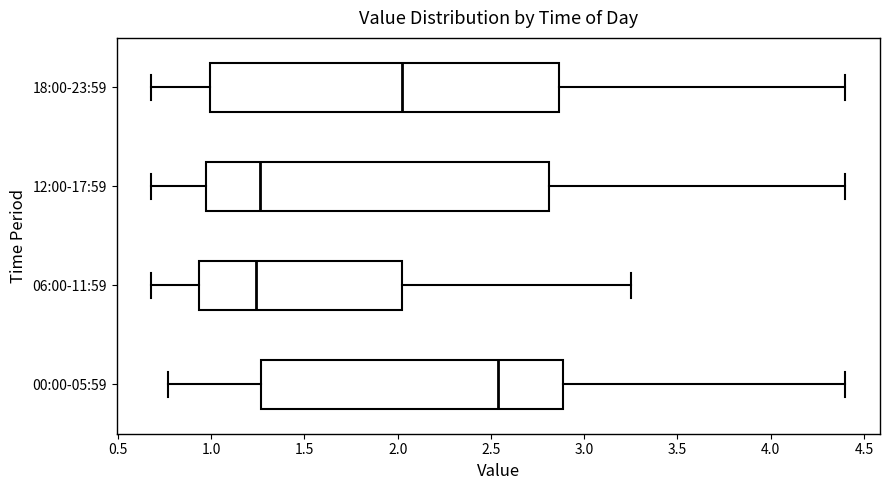

Where is the left edge of the box for 18:00-23:59 on the x-axis? The values are not printed on the chart, so give them approximately, as read against the axis.

1.00